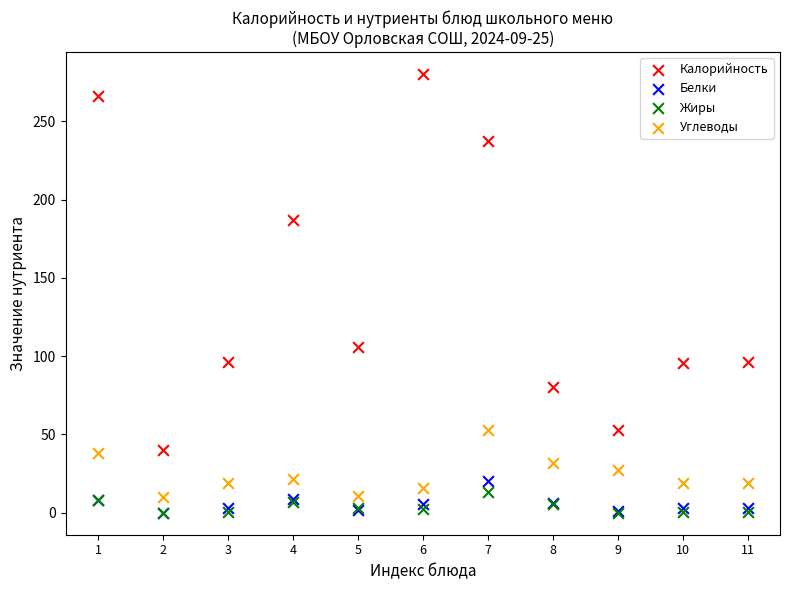

Which series has the widest spread of Y values?

Калорийность